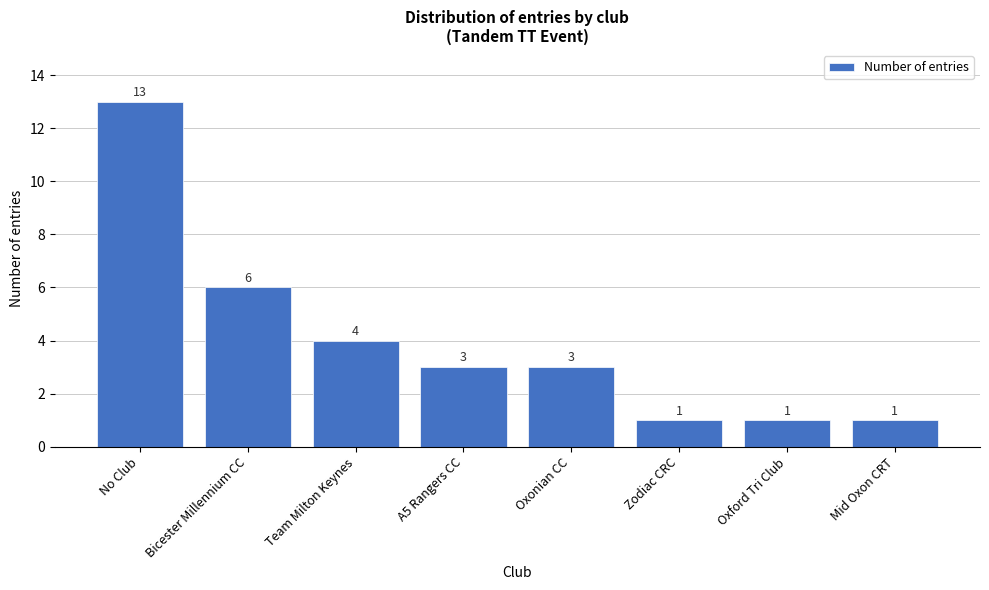

Reading left to right, transcribe all the data shown in this chart.

13	6	4	3	3	1	1	1